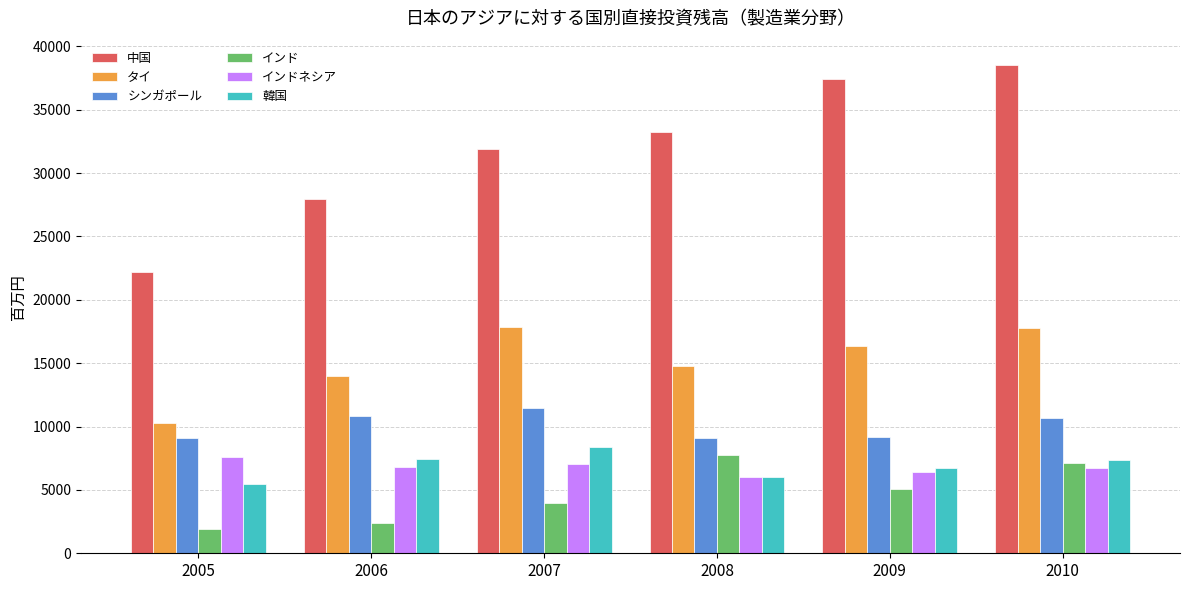

How many bars are there in each group?

6